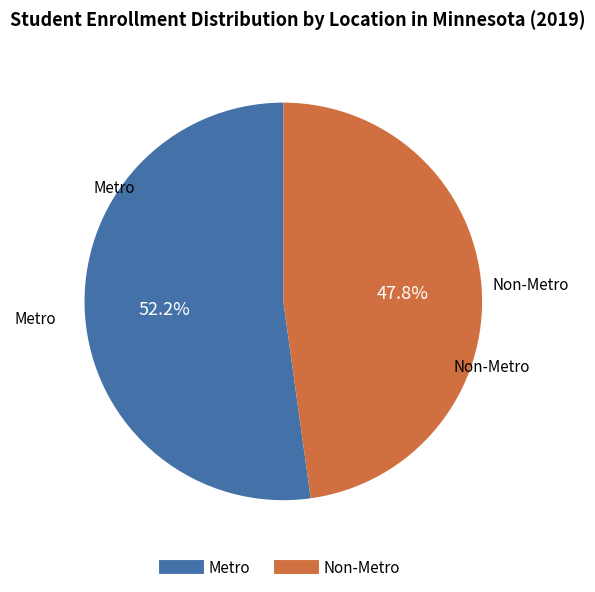

What is the smallest slice in the pie chart?

Non-Metro